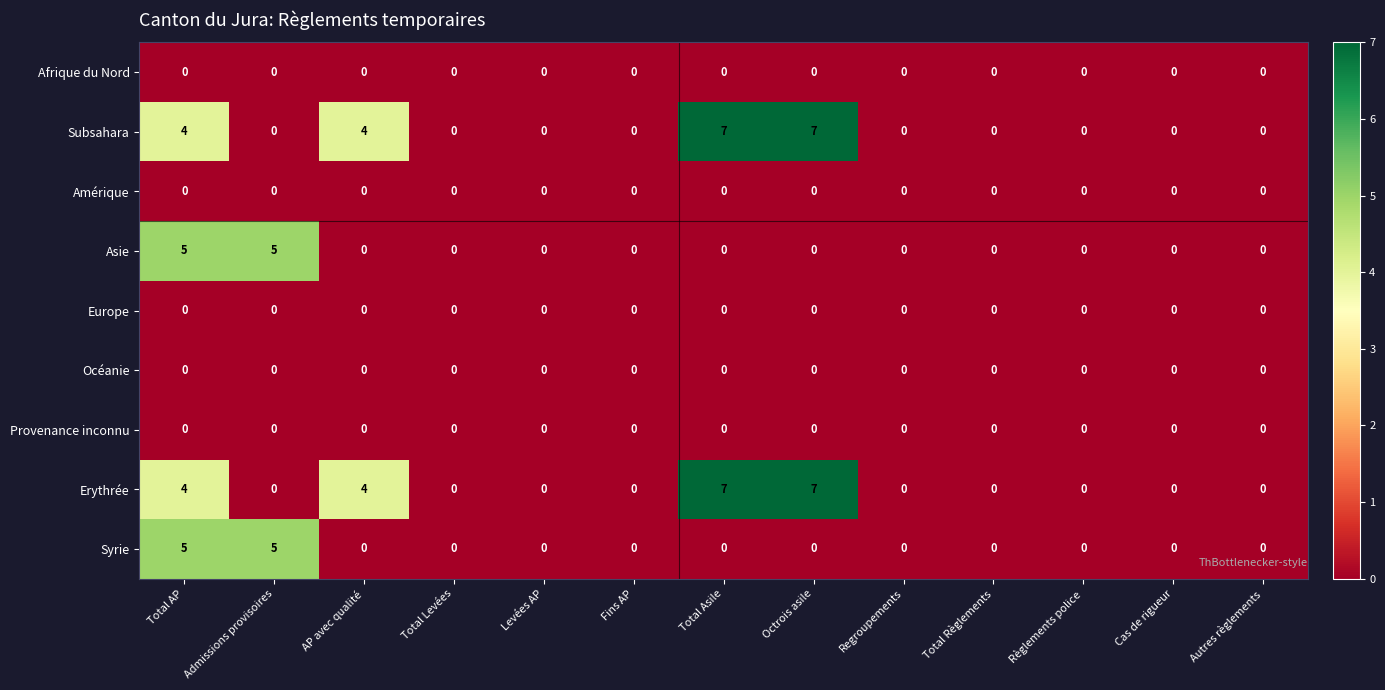

What is the difference between the highest and lowest values at Total Asile?

7